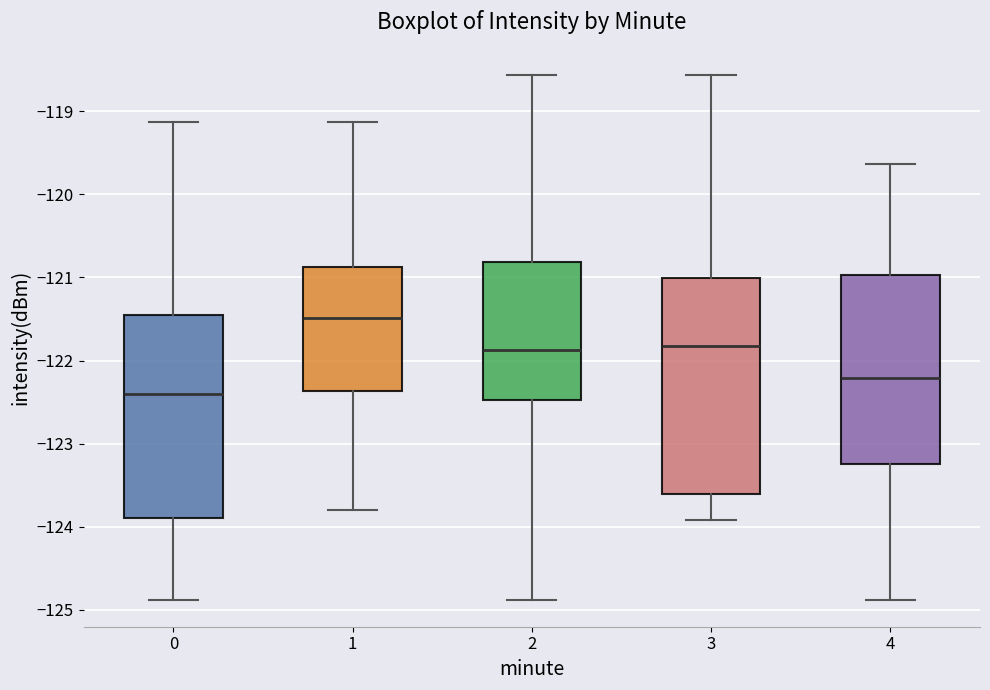

Reading left to right, transcribe this box plot: for each box, give where its median line is, the range the box spans, and where its two whiskers end, as read against the y-axis. The values are not printed on the chart, so give them approximately, as read against the axis.

0: median -122.4, box -123.9 to -121.5, whiskers -124.9 to -119.1
1: median -121.5, box -122.4 to -120.9, whiskers -123.8 to -119.1
2: median -121.9, box -122.5 to -120.8, whiskers -124.9 to -118.6
3: median -121.8, box -123.6 to -121.0, whiskers -123.9 to -118.6
4: median -122.2, box -123.2 to -121.0, whiskers -124.9 to -119.6